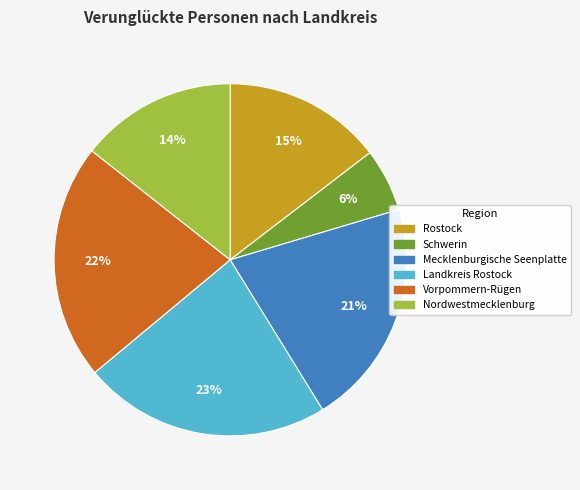

Do Landkreis Rostock and Vorpommern-Rügen together represent more than half of the pie?

No